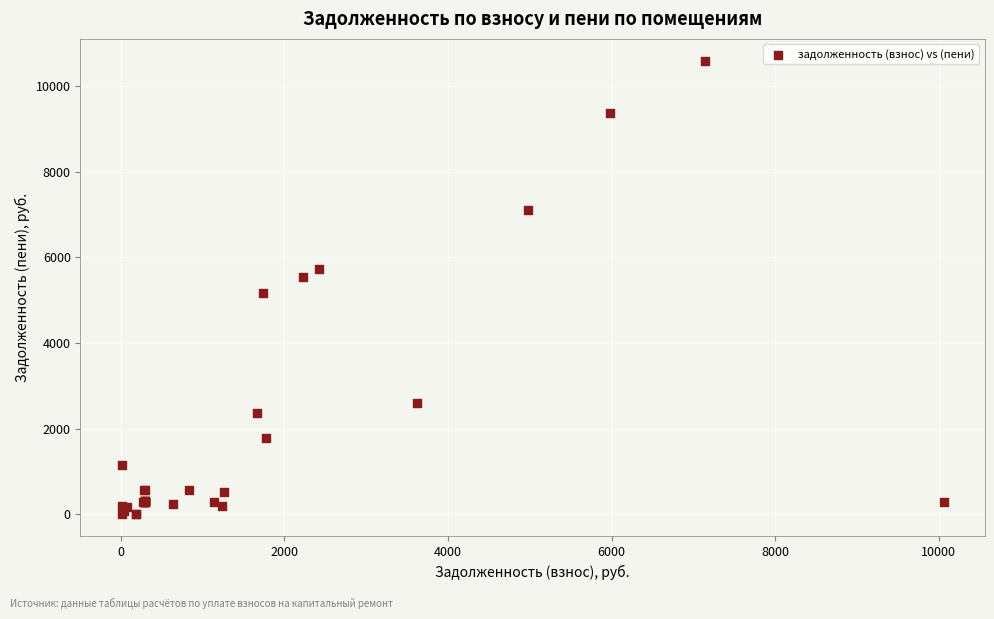

What Y value in the scatter plot is closest to 5292?

5173.3